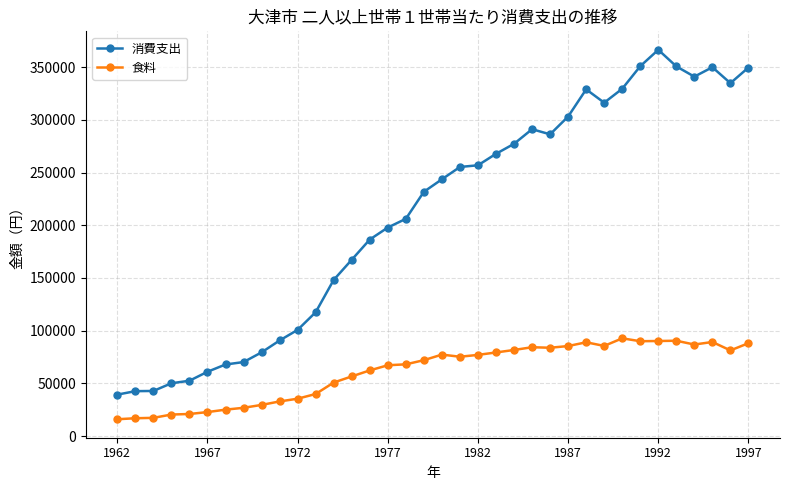

How many values in the 食料 series are below 75270?

18